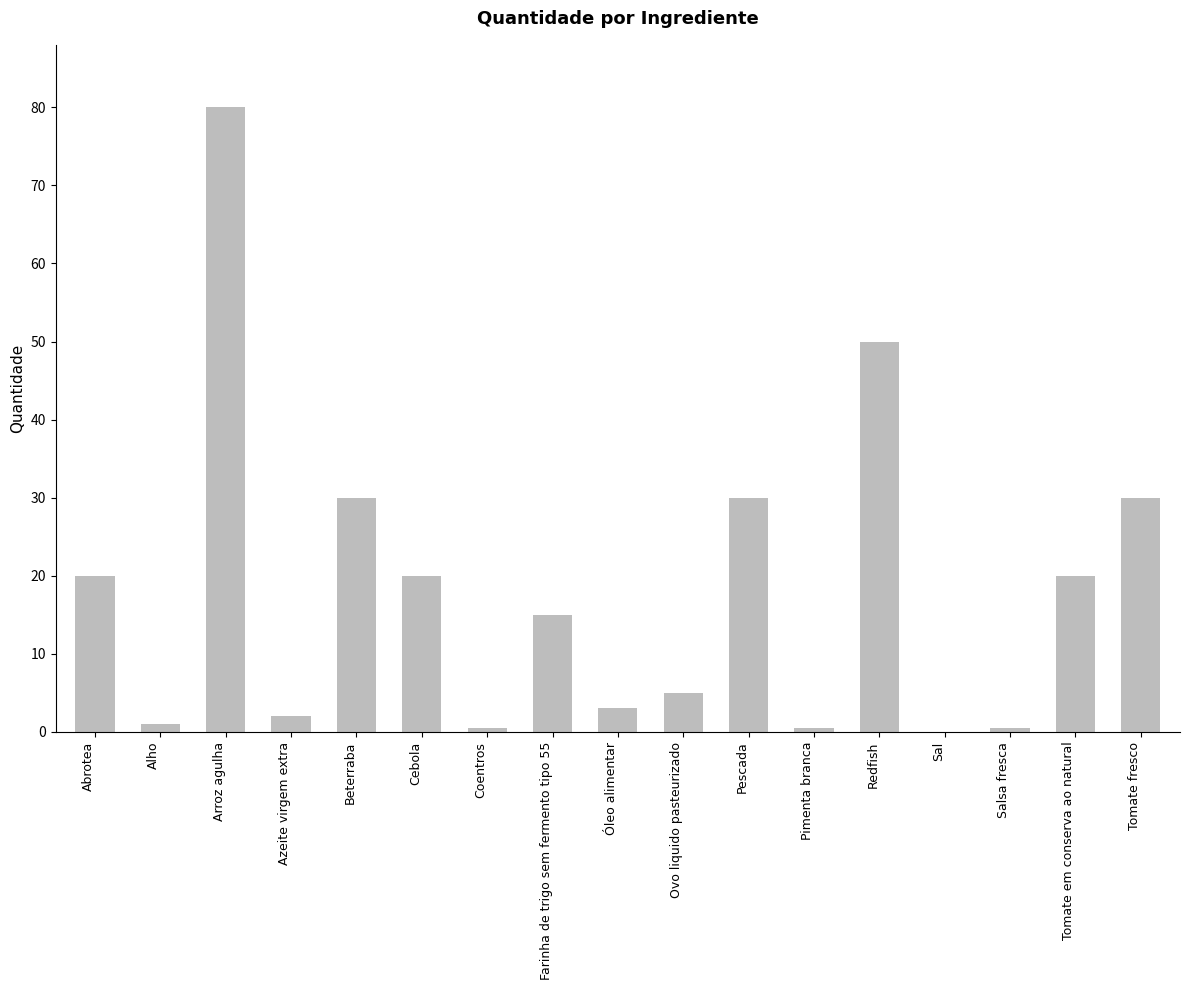

Reading left to right, transcribe all the data shown in this chart.

20.0	1.0	80.0	2.0	30.0	20.0	0.5	15.0	3.0	5.0	30.0	0.5	50.0	0.1	0.5	20.0	30.0